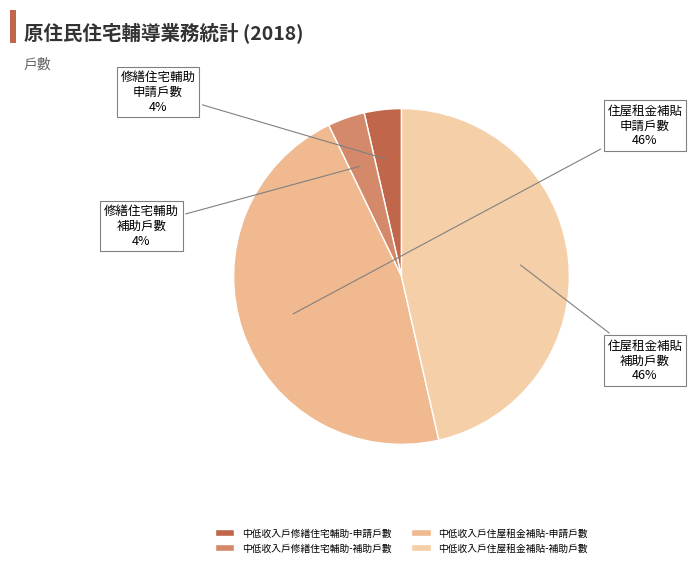

Between 中低收入戶修繕住宅輔助-補助戶數 and 中低收入戶住屋租金補貼-補助戶數, which is larger?

中低收入戶住屋租金補貼-補助戶數